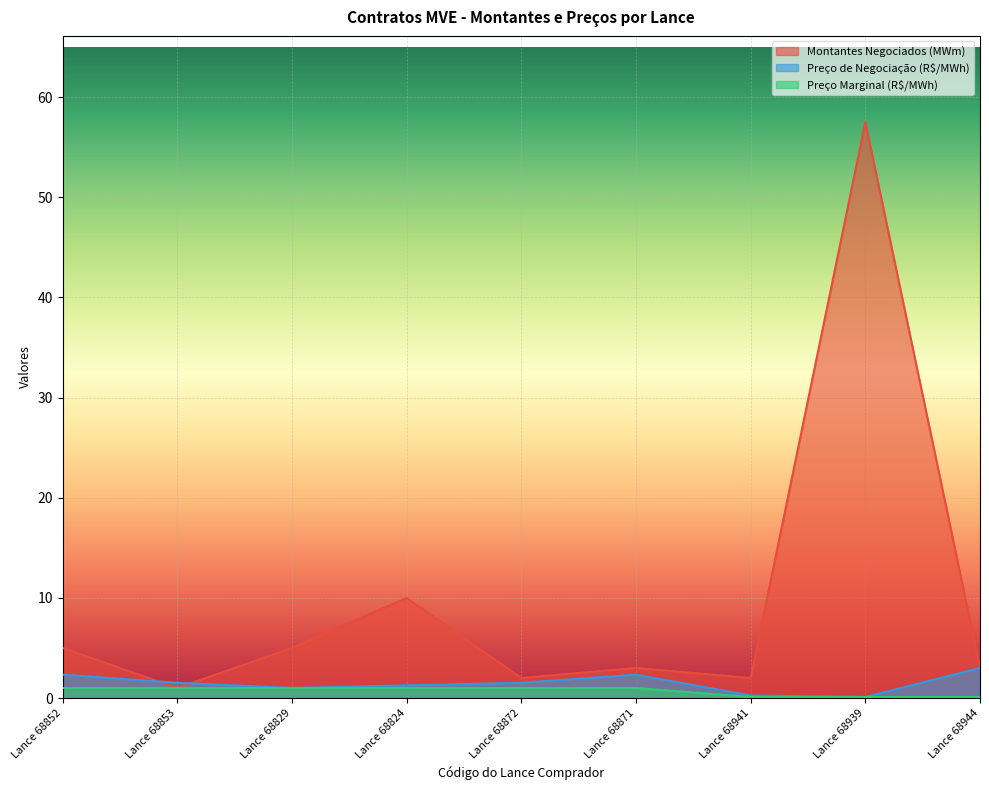

Is it true that Preço de Negociação (R$/MWh) equals 1.5 at Lance 68829?

False